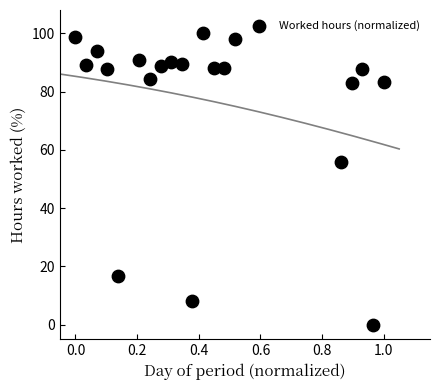

What Y value in the scatter plot is closest to 50?

55.9